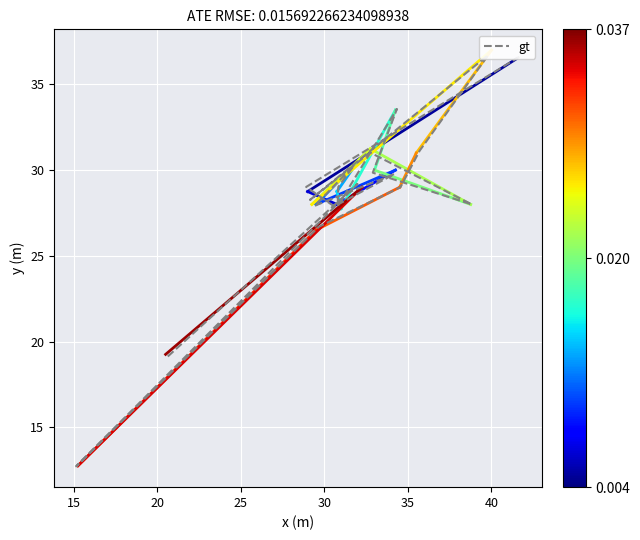

How many interior local peaks (higher than both neighbors) does the data have?

6